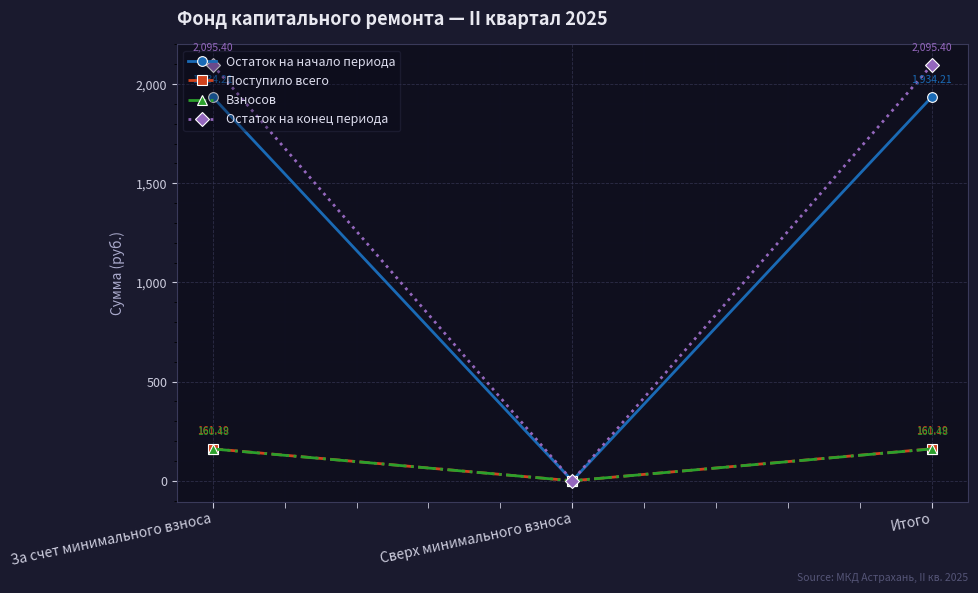

How many data points in Остаток на конец периода are above 2095?

2